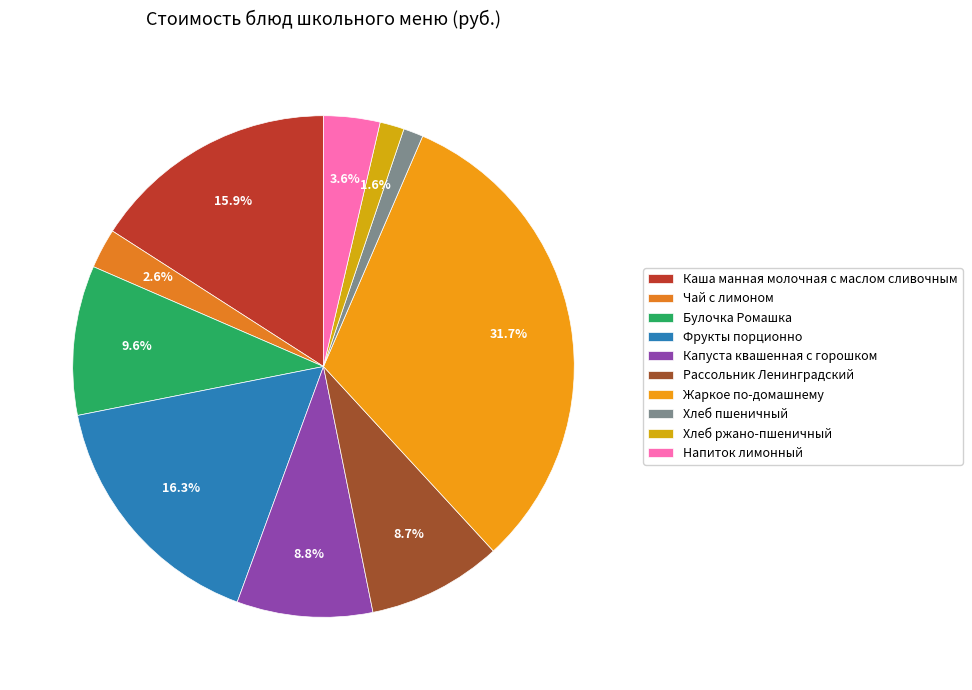

What is the total percentage of Хлеб пшеничный and Напиток лимонный?

4.9%